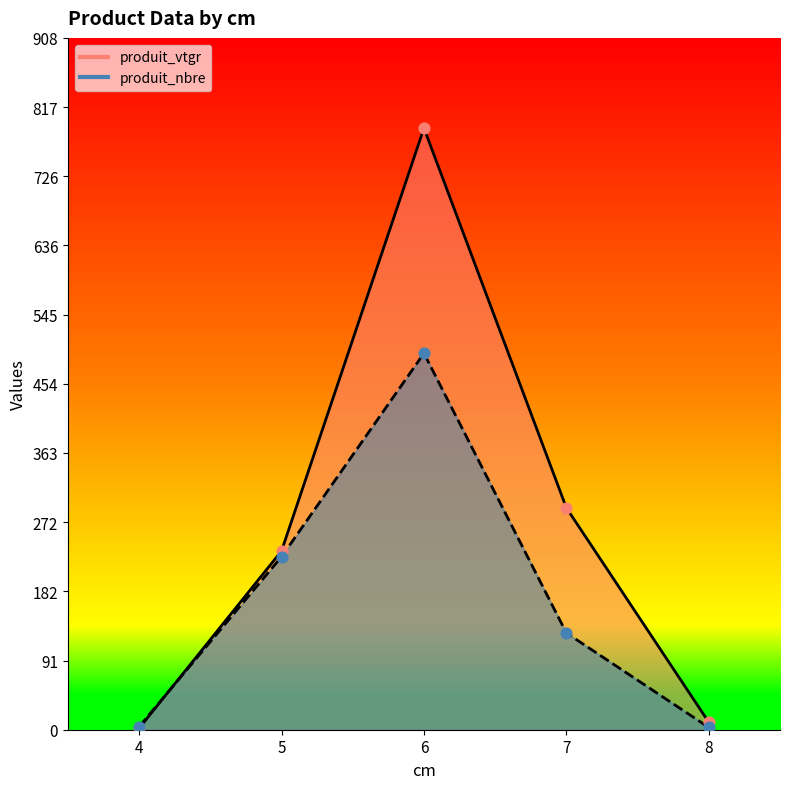

Which series contains the highest Y value?

produit_vtgr